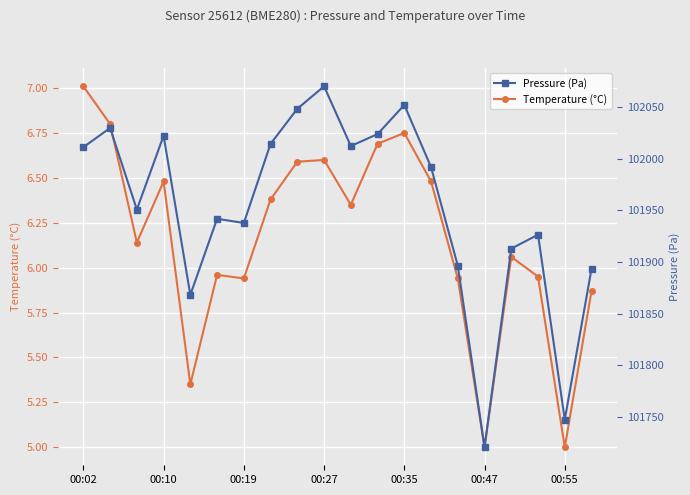

Is this an area chart (filled region under the line)?

No